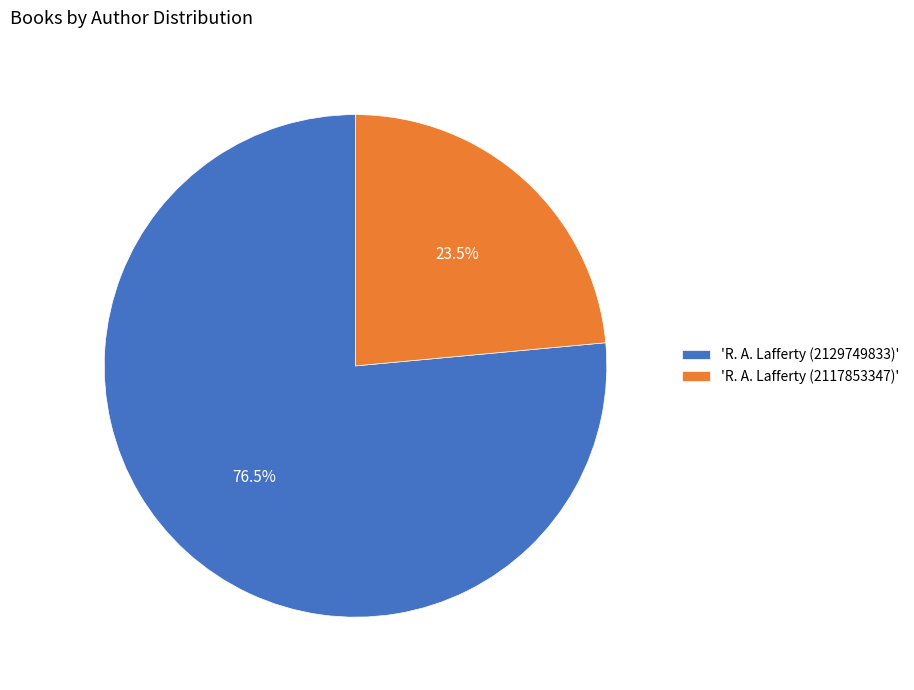

Rank the categories by value from highest to lowest.

'R. A. Lafferty (2129749833)', 'R. A. Lafferty (2117853347)'